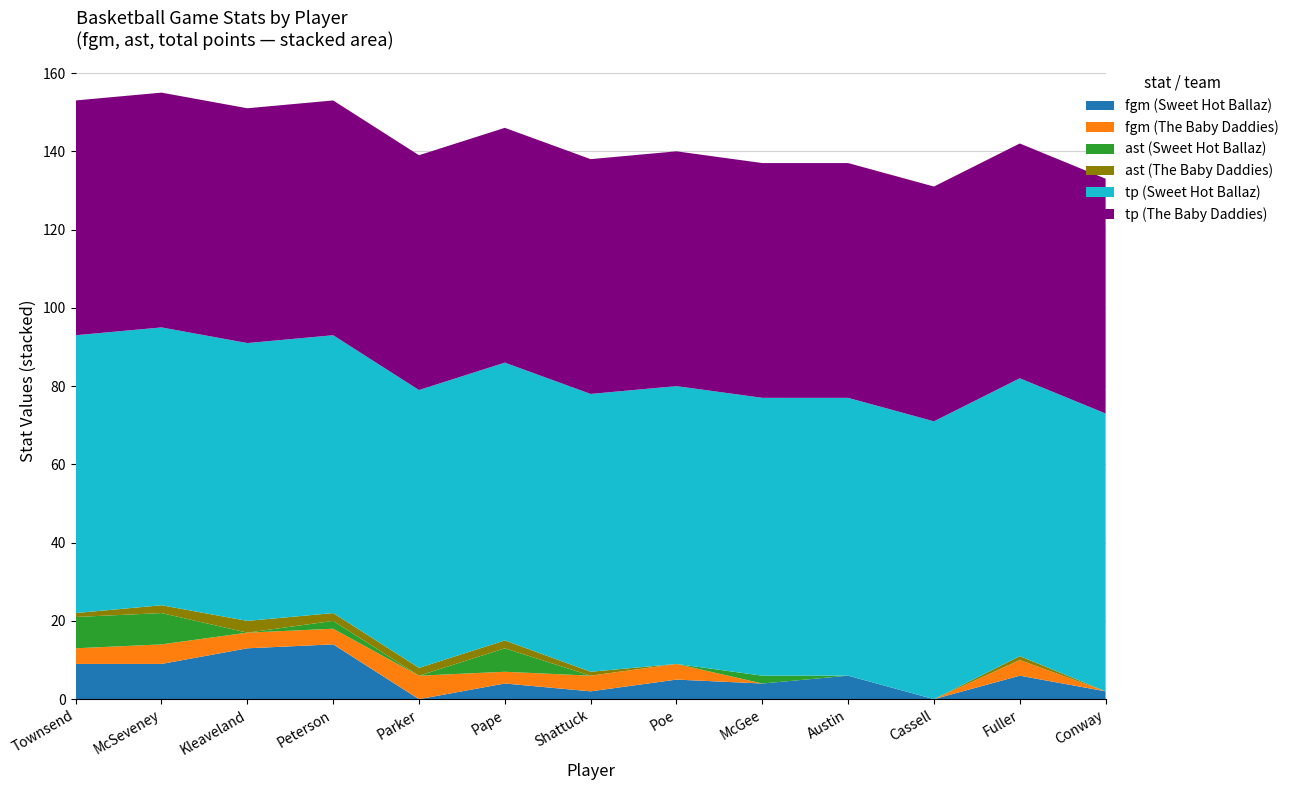

Reading right to left, transcribe all the data shown in this chart.

Sweet Hot Ballaz: 71	71	71	71	71	71	71	71	71	71	71	71	71
The Baby Daddies: 60	60	60	60	60	60	60	60	60	60	60	60	60
fgm (Ballaz): 2	6	0	6	4	5	2	4	0	14	13	9	9
fgm (Baby Daddies): 0	4	0	0	0	4	4	3	6	4	4	5	4
ast (Ballaz): 0	0	0	0	2	0	0	6	0	2	0	8	8
ast (Baby Daddies): 0	1	0	0	0	0	1	2	2	2	3	2	1